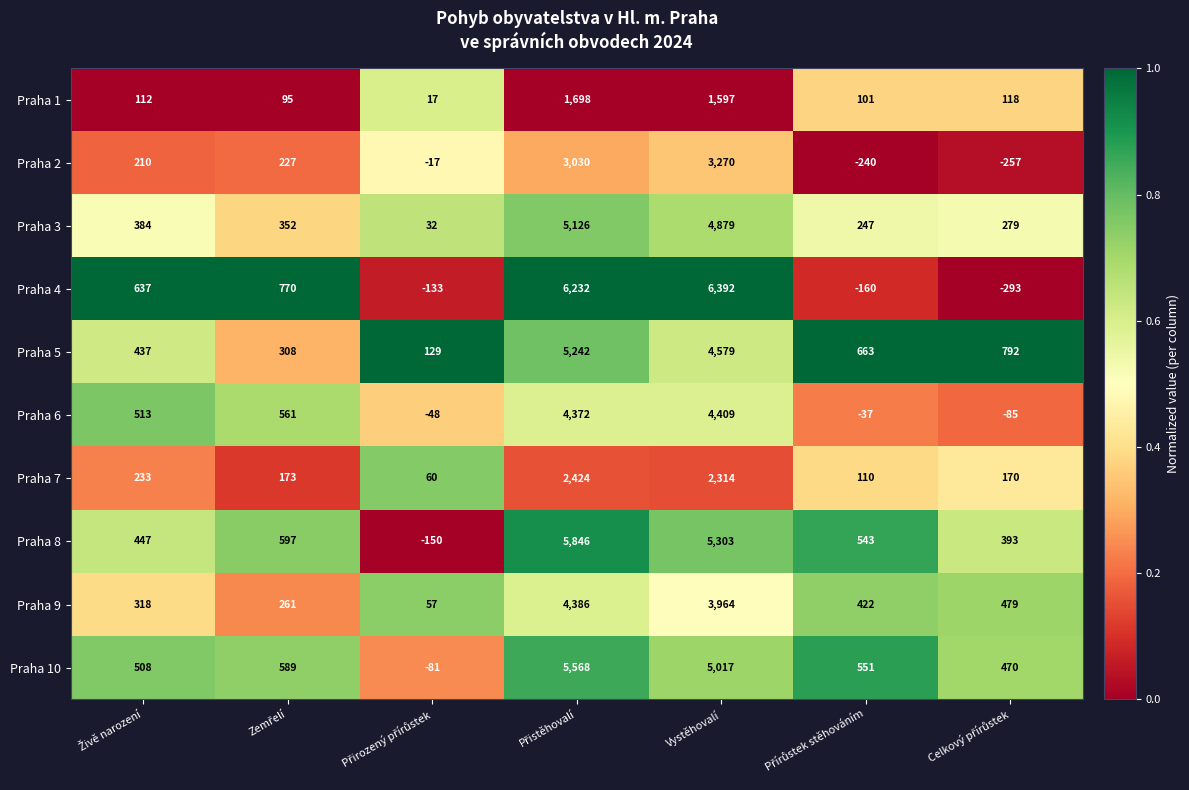

What is the minimum value for Praha 2?

-257